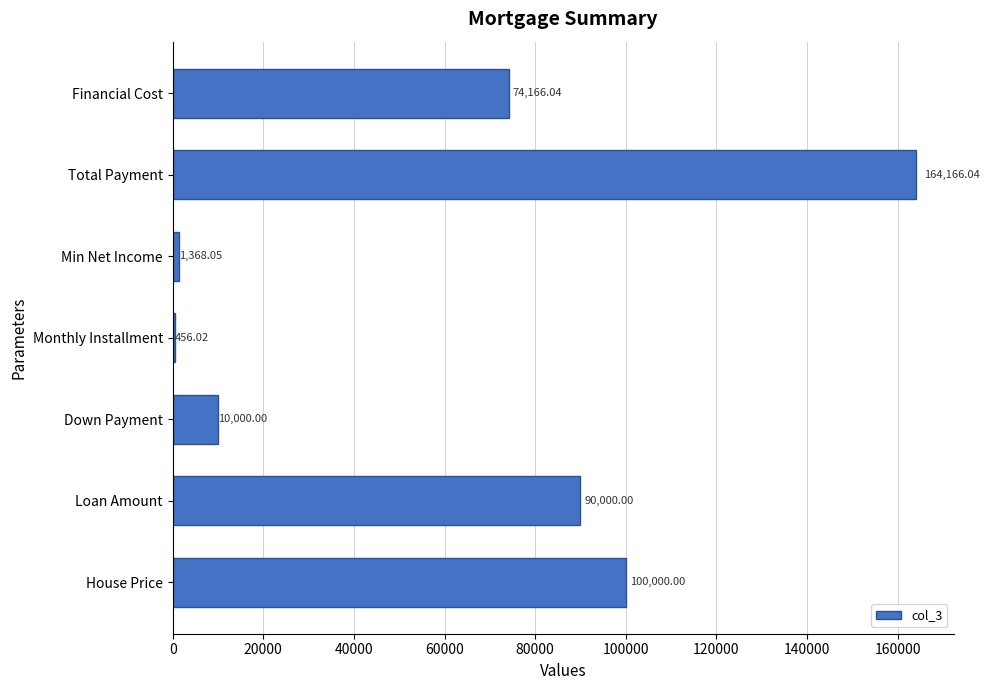

At which label is the value closest to 82311?

Loan Amount